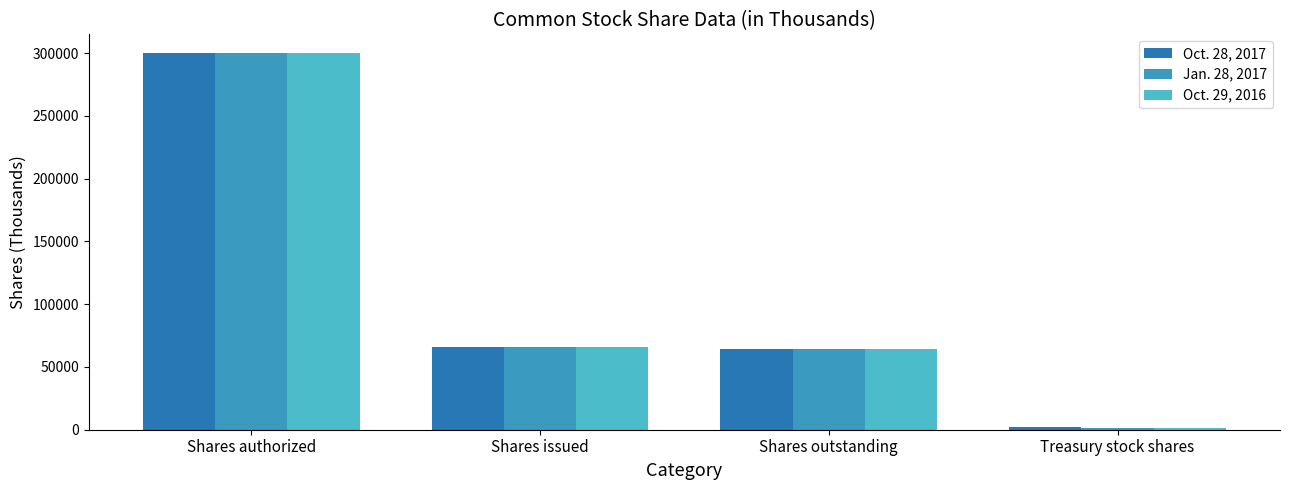

The value of Jan. 28, 2017 at Shares outstanding is 64367. True or false?

True